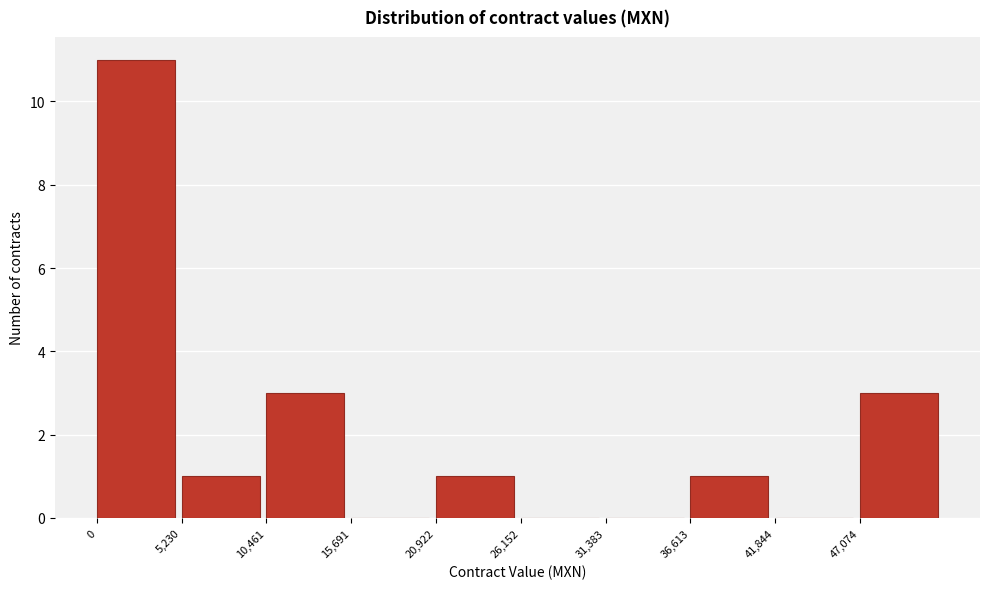

Which range on the x-axis has the tallest bar?

0 to 5000